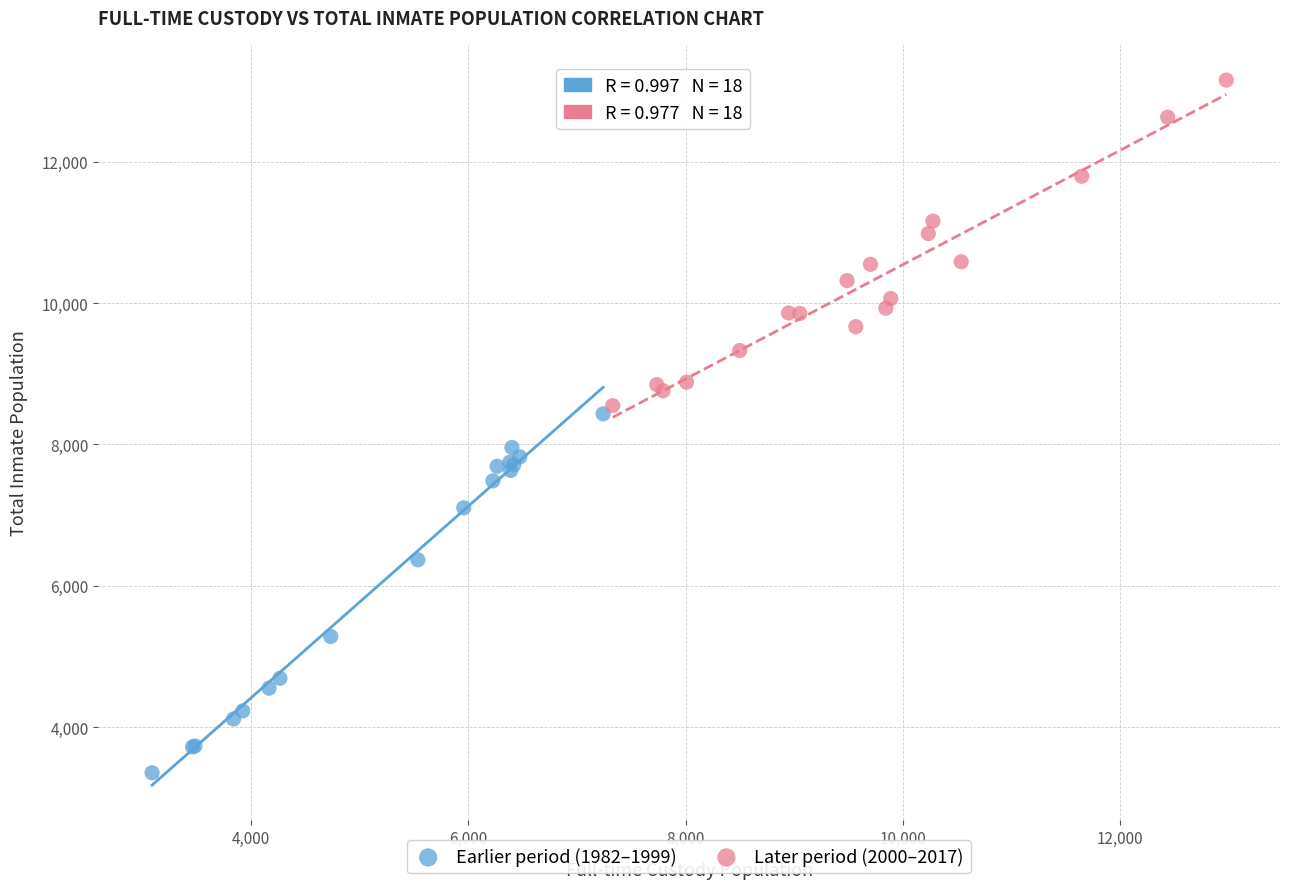

Which series contains the highest Y value?

Later period (2000–2017)